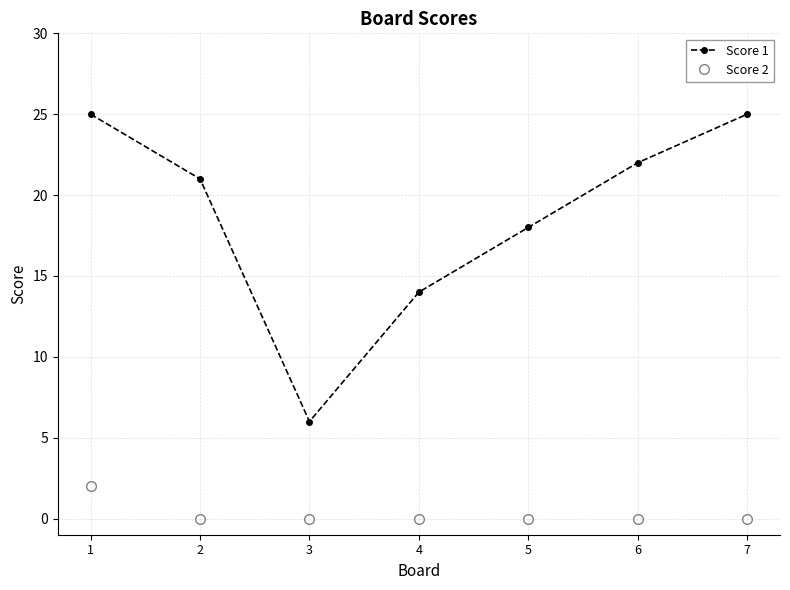

At how many categories does at least one series exceed 12?

6